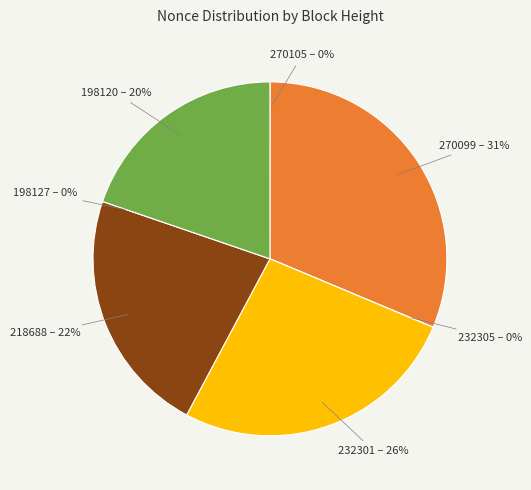

True or false: 198120 accounts for 6% of the total.

False